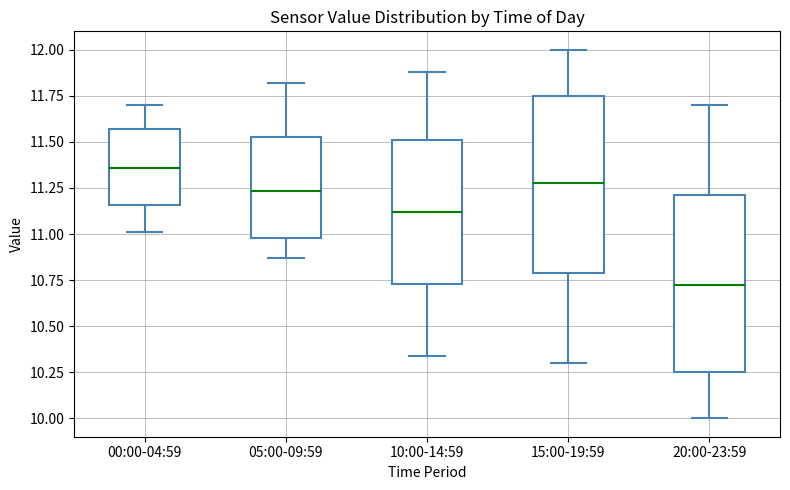

Where does the median line of the box for 10:00-14:59 sit on the y-axis? The values are not printed on the chart, so give them approximately, as read against the axis.

11.10